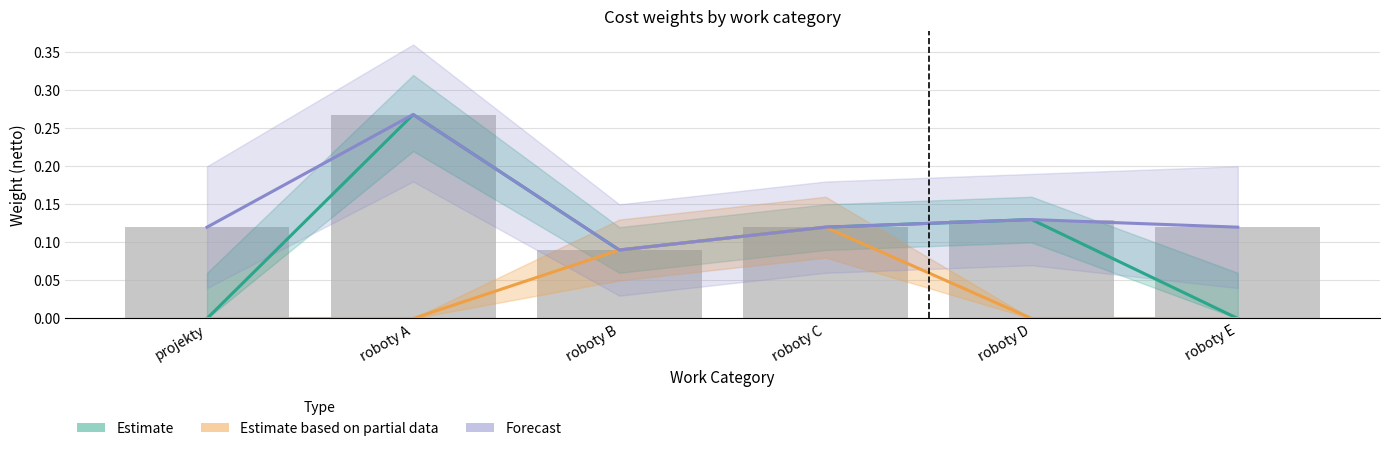

Which series changed the most between roboty B and roboty D?

Estimate based on partial data